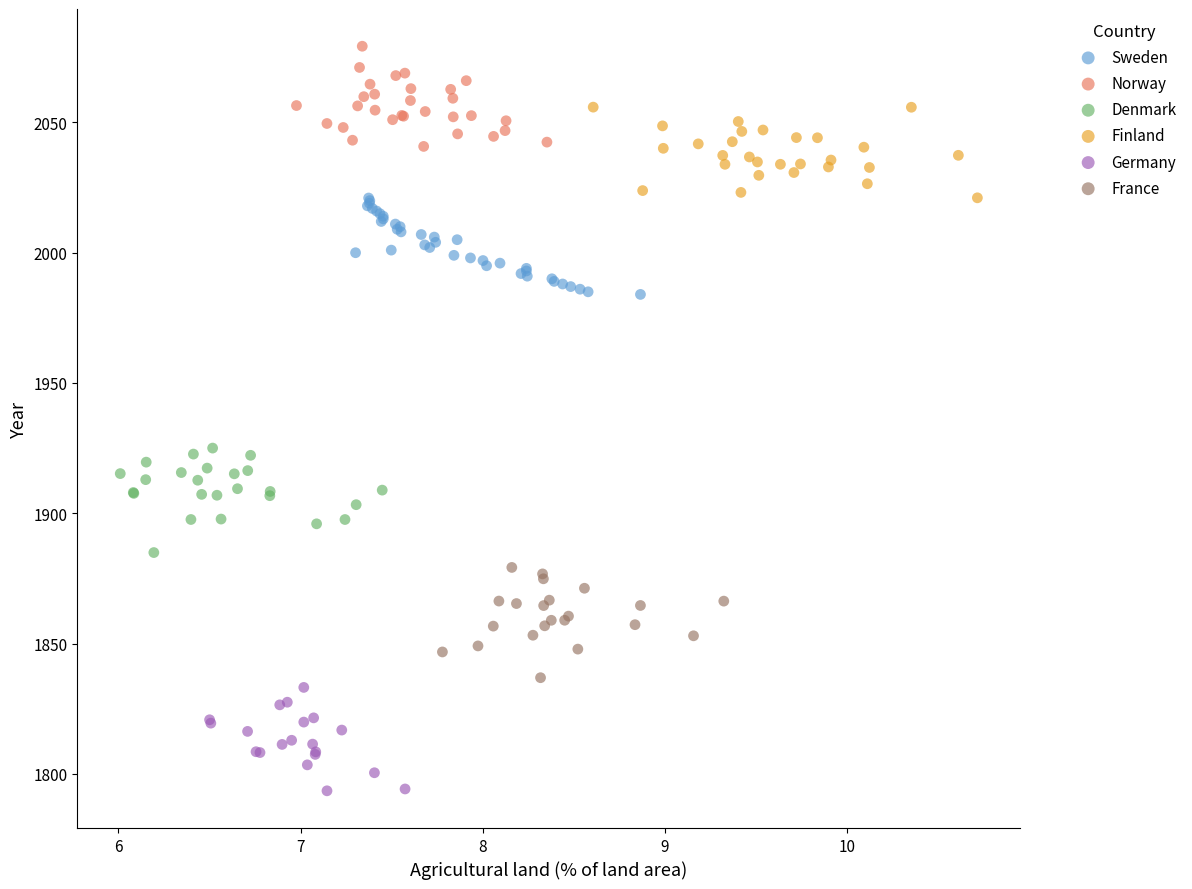

Which series contains the highest Y value?

Norway